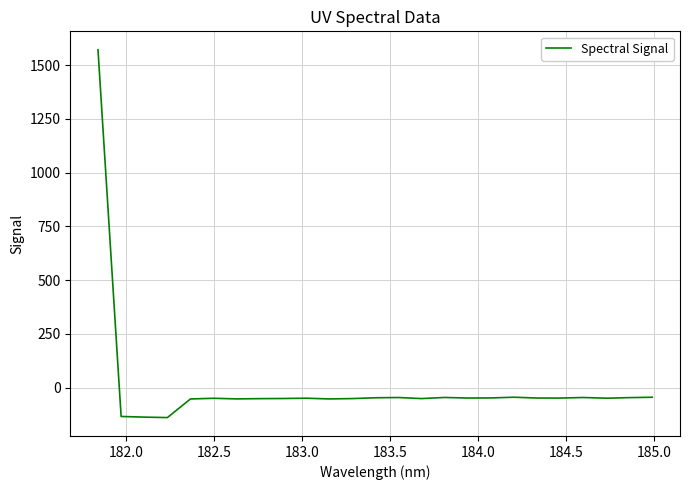

What is the minimum value shown in the chart?

-139.5